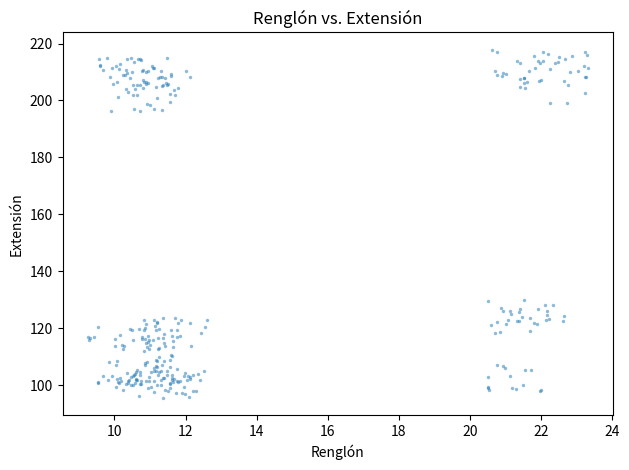

What is the range of Y values (max minus min)?

122.2